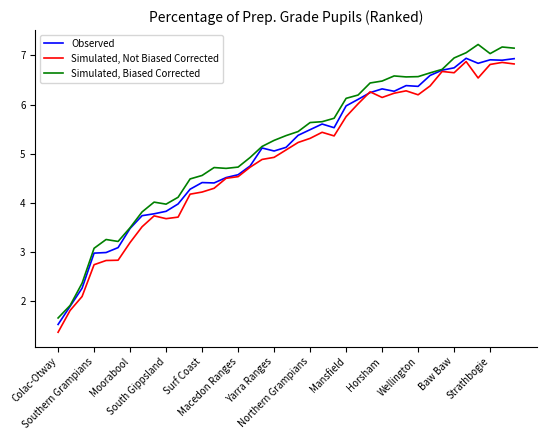

Rank the series by their average value, from lowest to highest.

Simulated, Not Biased Corrected, Observed, Simulated, Biased Corrected